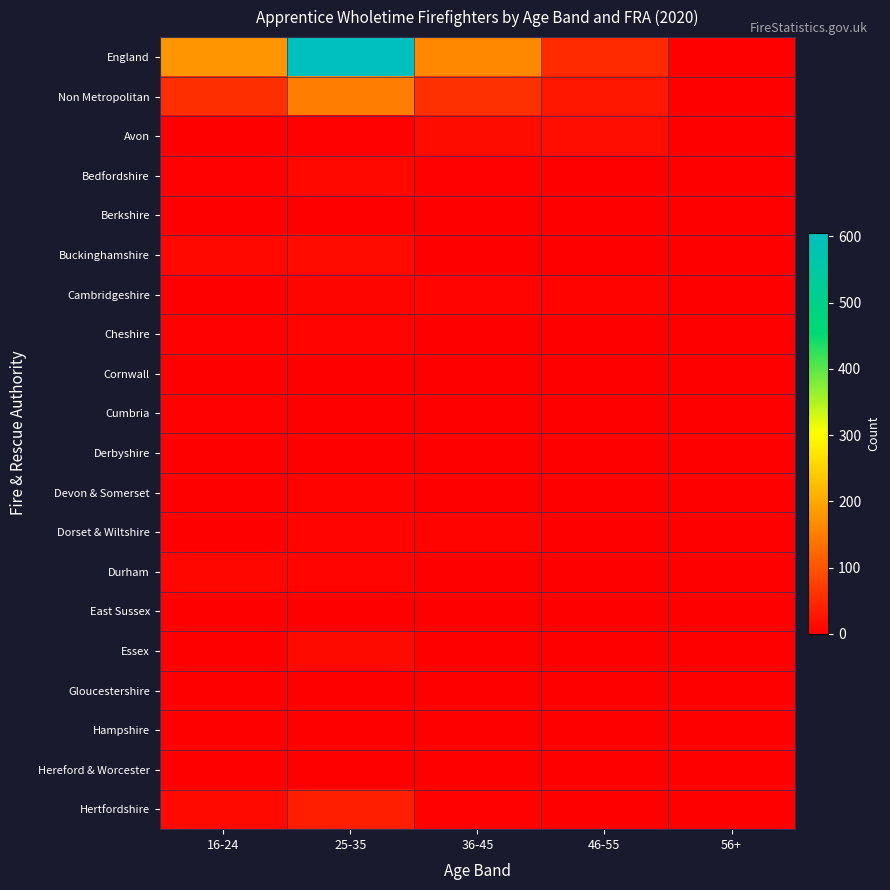

What is the total value across all series at 25-35?

873